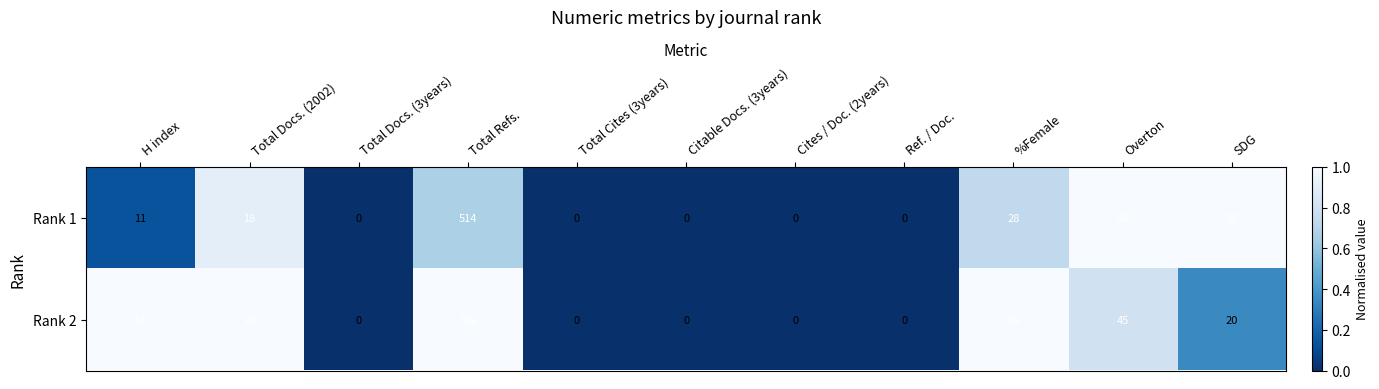

Reading left to right, transcribe all the data shown in this chart.

Rank 1: H index=11	Total Docs. (2002)=18	Total Docs. (3years)=0	Total Refs.=514	Total Cites (3years)=0	Citable Docs. (3years)=0	Cites / Doc. (2years)=0	Ref. / Doc.=0	%Female=28	Overton=56	SDG=58
Rank 2: H index=81	Total Docs. (2002)=20	Total Docs. (3years)=0	Total Refs.=769	Total Cites (3years)=0	Citable Docs. (3years)=0	Cites / Doc. (2years)=0	Ref. / Doc.=0	%Female=38	Overton=45	SDG=20